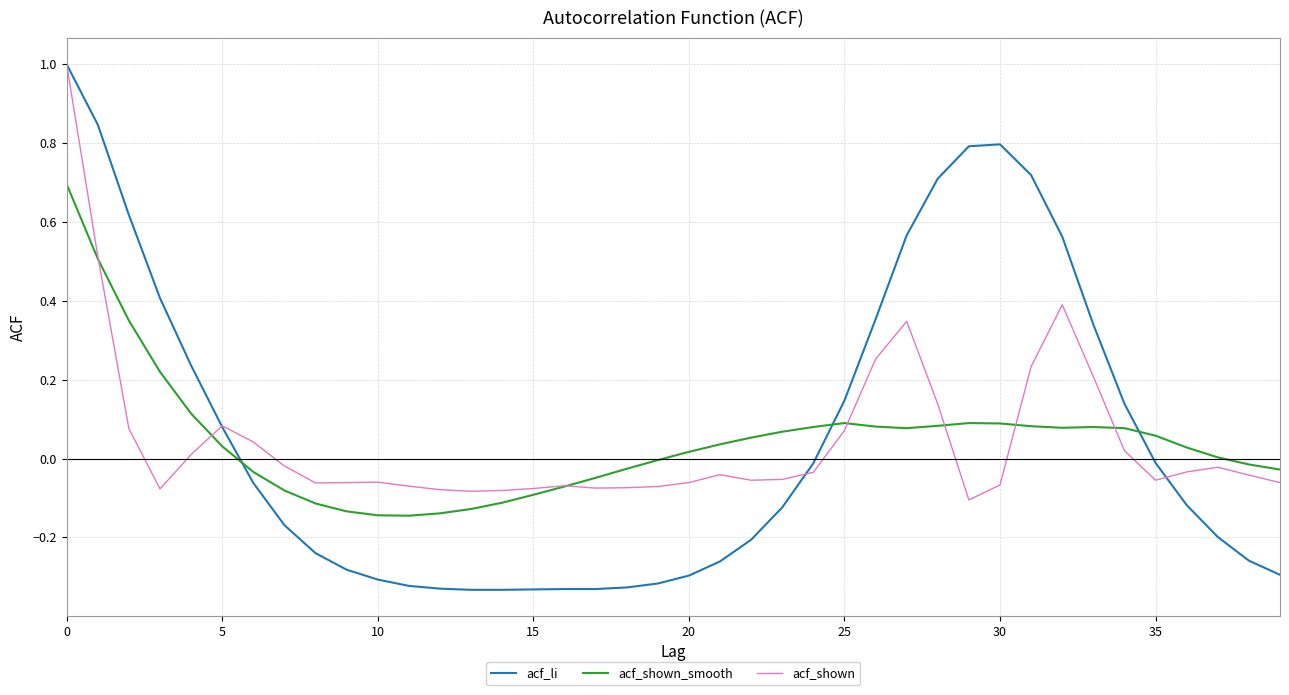

What is the greatest value displayed?

1.0